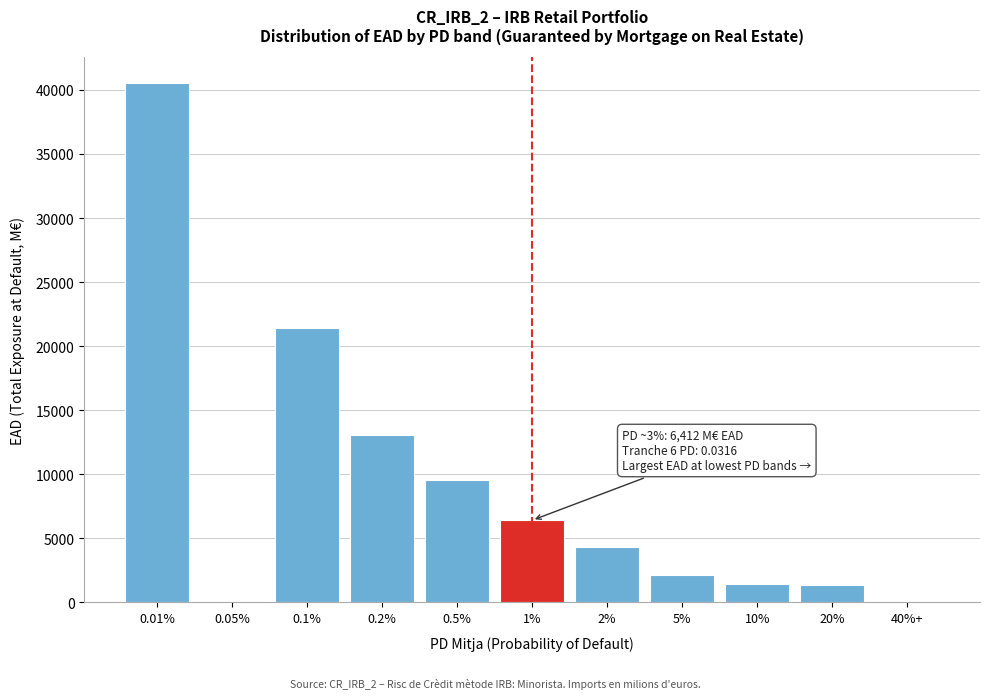

Where is the data nearest to the value 20257?

0.1%